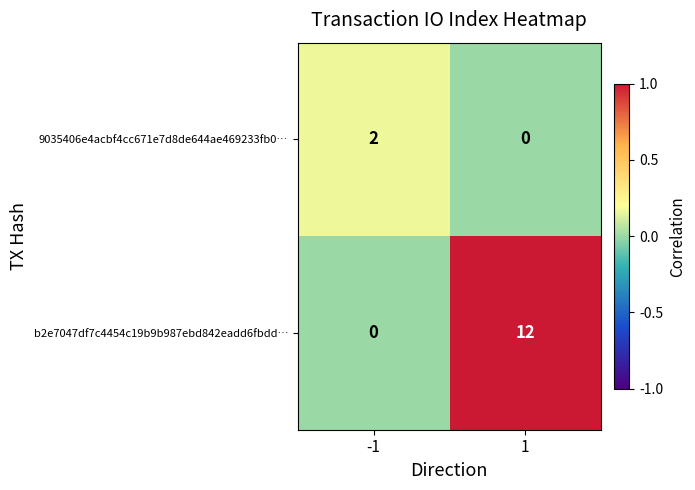

Rank the series at 1 from highest to lowest value.

b2e7047df7c4454c19b9b987ebd842eadd6fbdd…, 9035406e4acbf4cc671e7d8de644ae469233fb0…